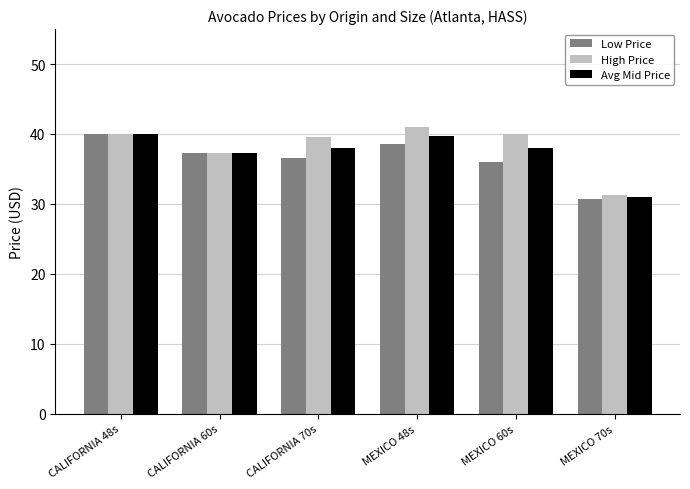

Rank the series by their average value, from lowest to highest.

Low Price, Avg Mid Price, High Price